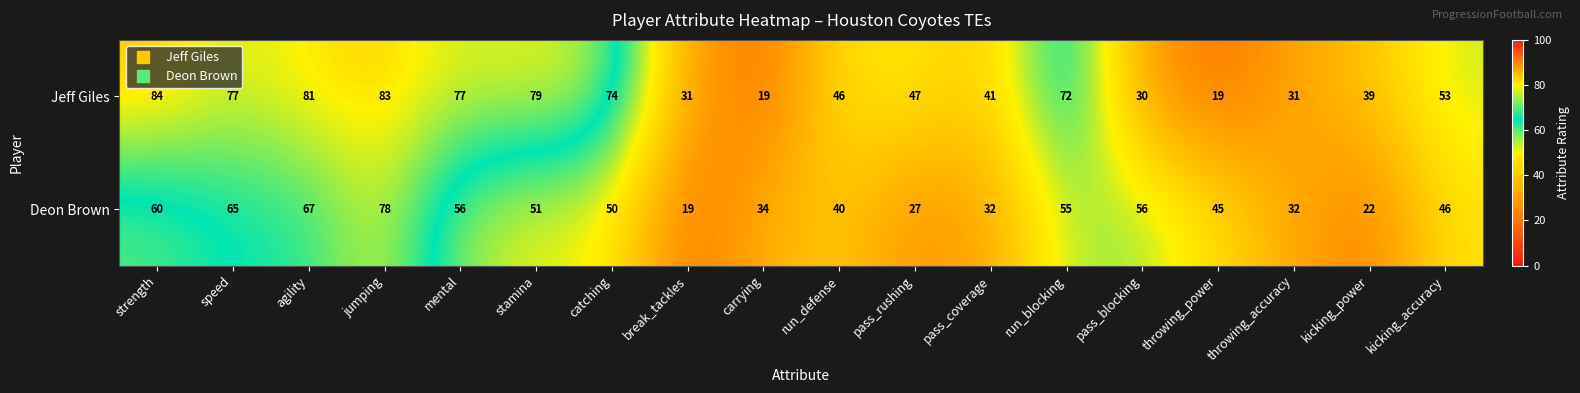

At which category does the chart reach its peak across all series?

strength